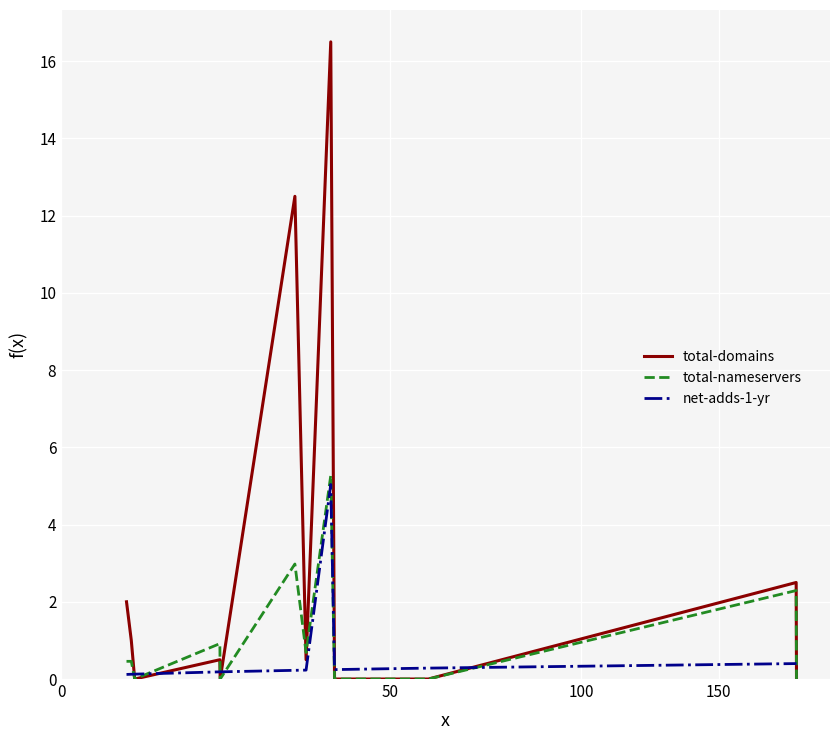

Which series has the widest spread of values?

total-domains